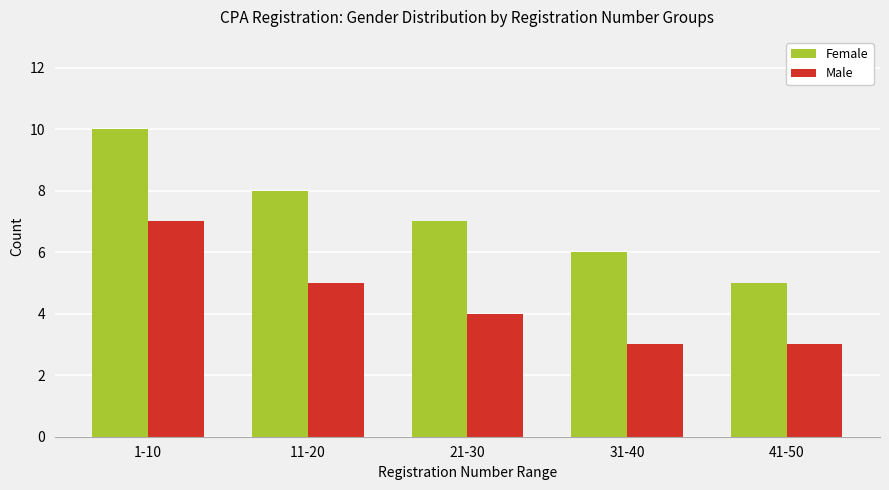

What is the sum of all Male values?

22